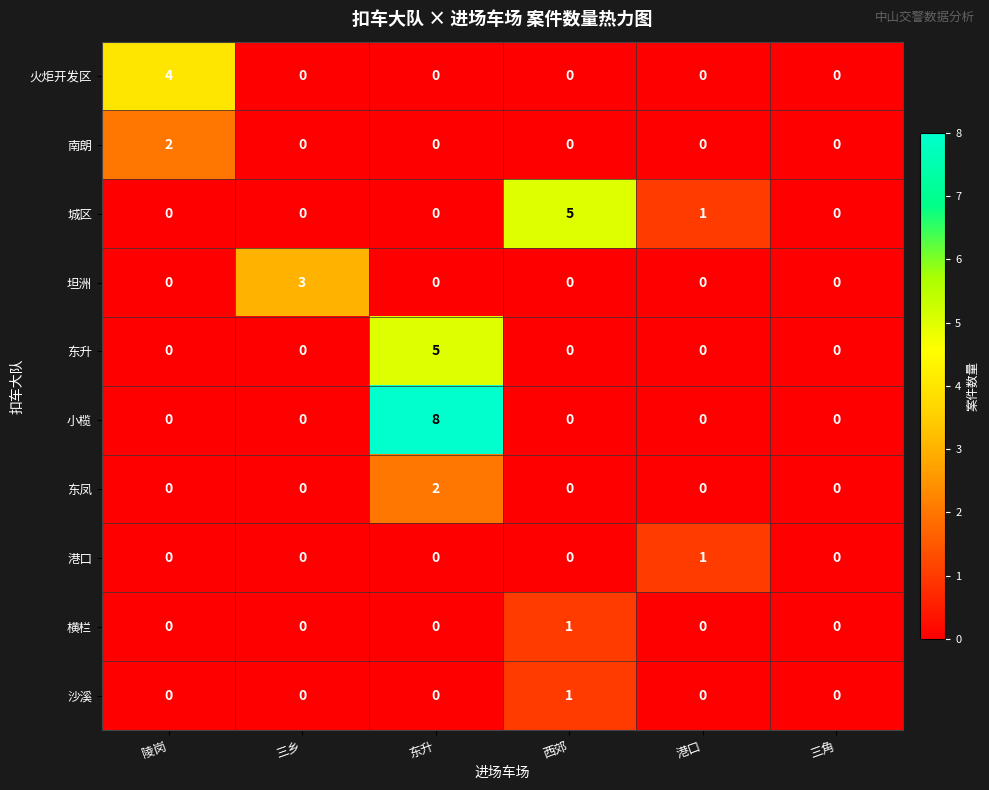

What is the difference between the highest and lowest values at 港口?

1